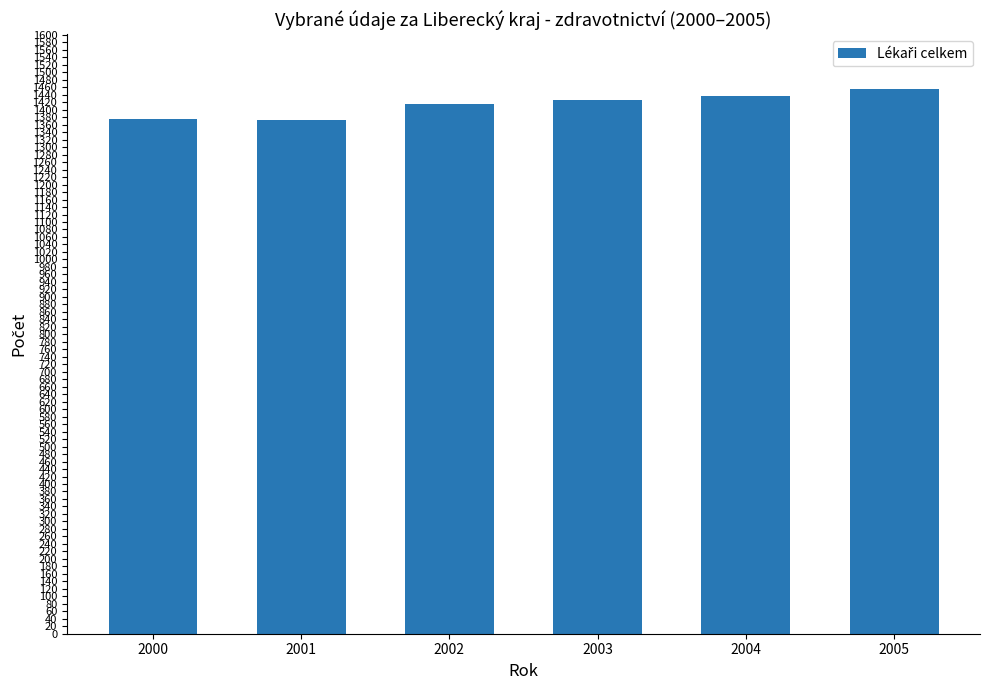

Which label corresponds to the largest value in the chart?

2005